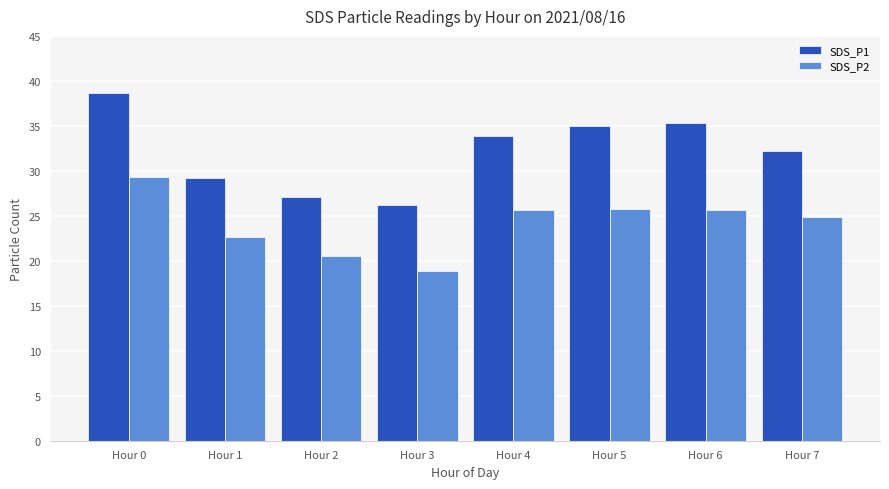

Is it true that SDS_P1 equals 14.4 at Hour 4?

False